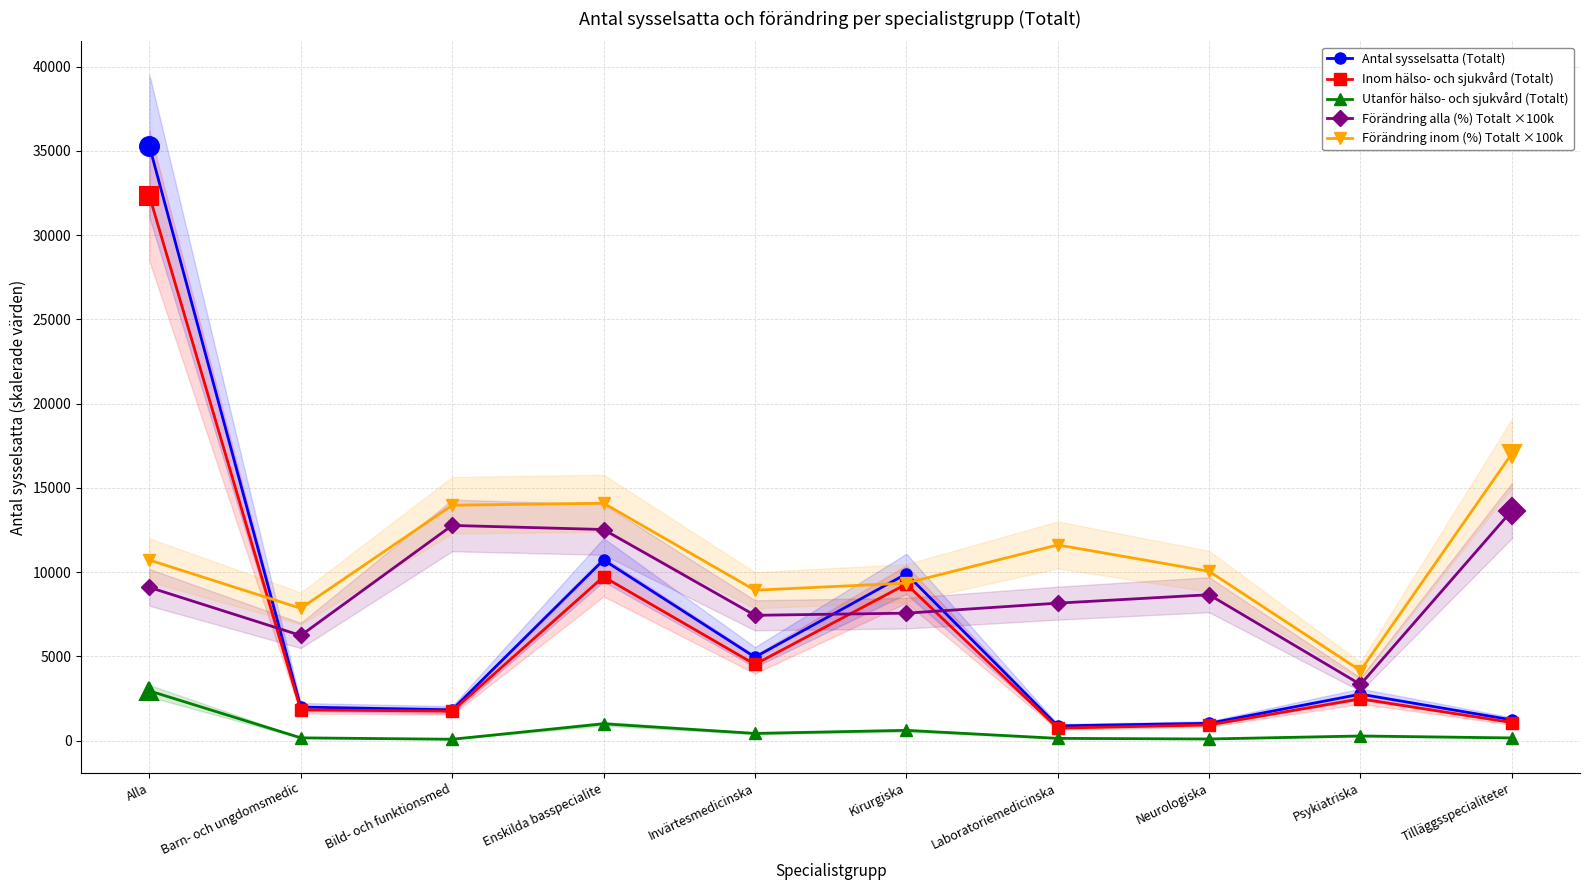

True or false: Förändring inom (%) Totalt ×100k and Förändring alla (%) Totalt ×100k intersect in this chart.

False